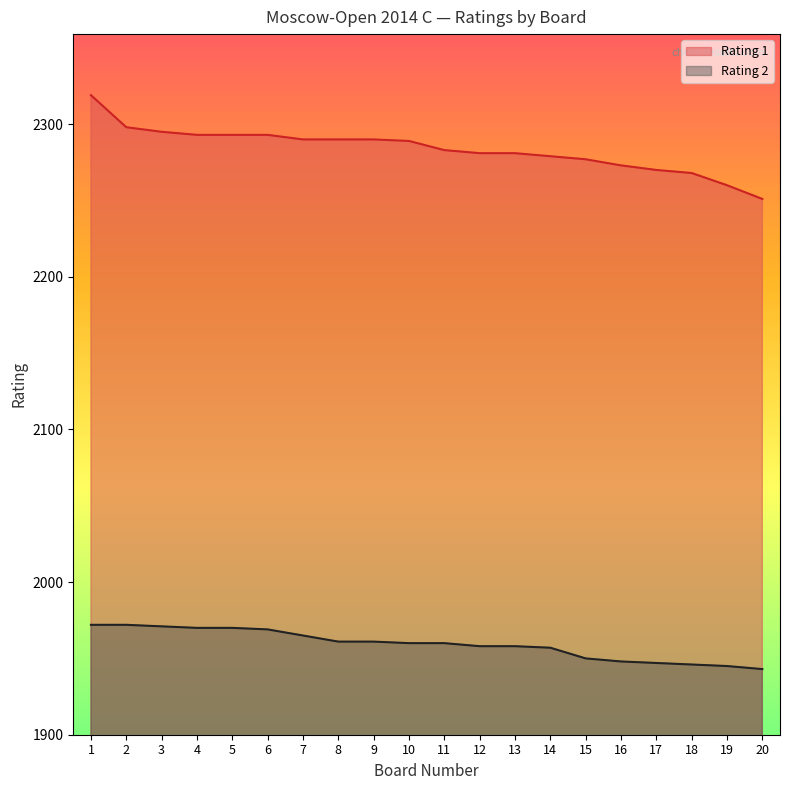

Which series has the largest range (max minus min)?

Rating 1